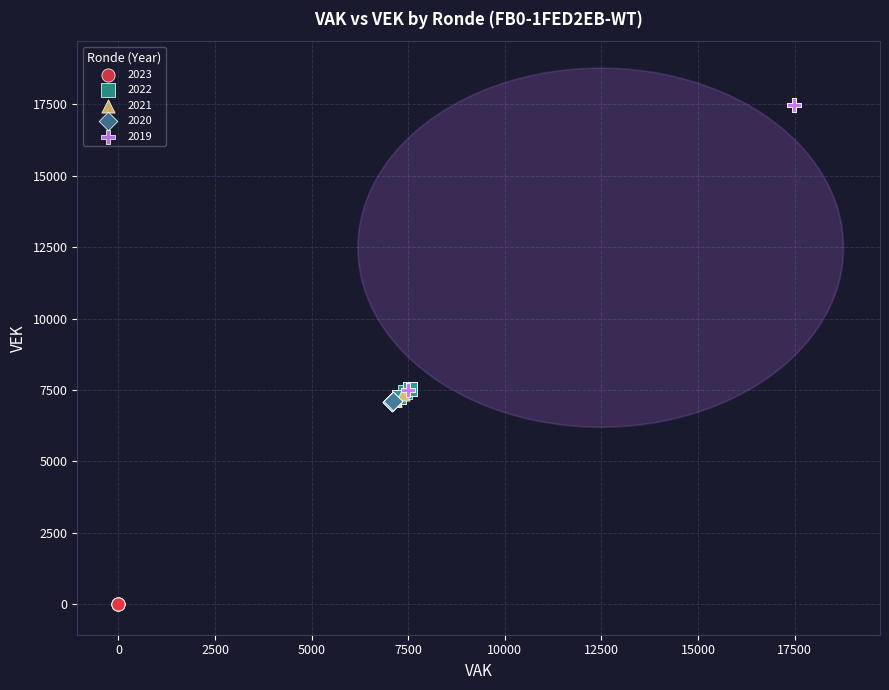

Which series reaches the minimum Y coordinate?

2023